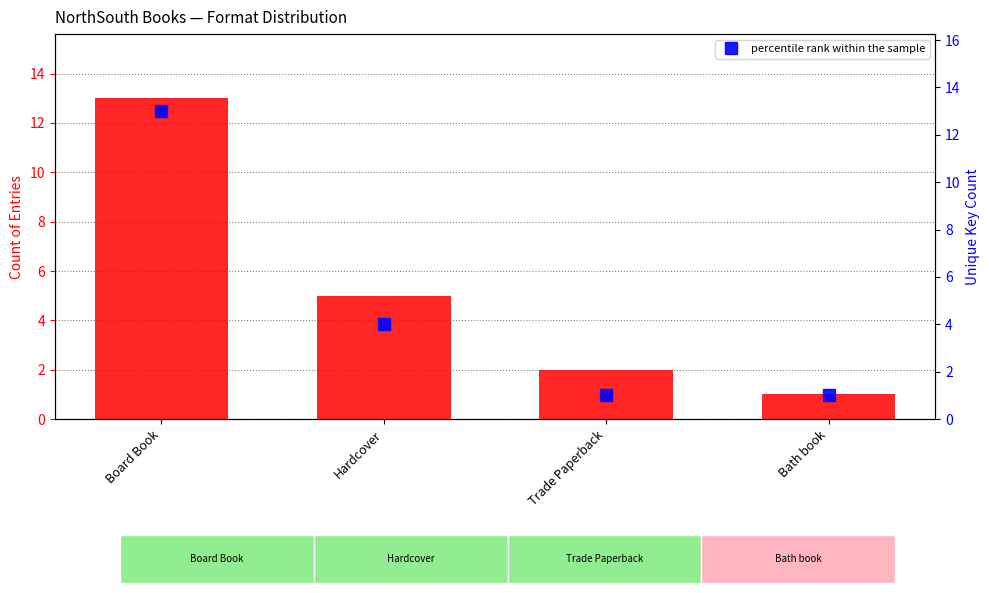

How many data points in transformed count are less than 5?

2